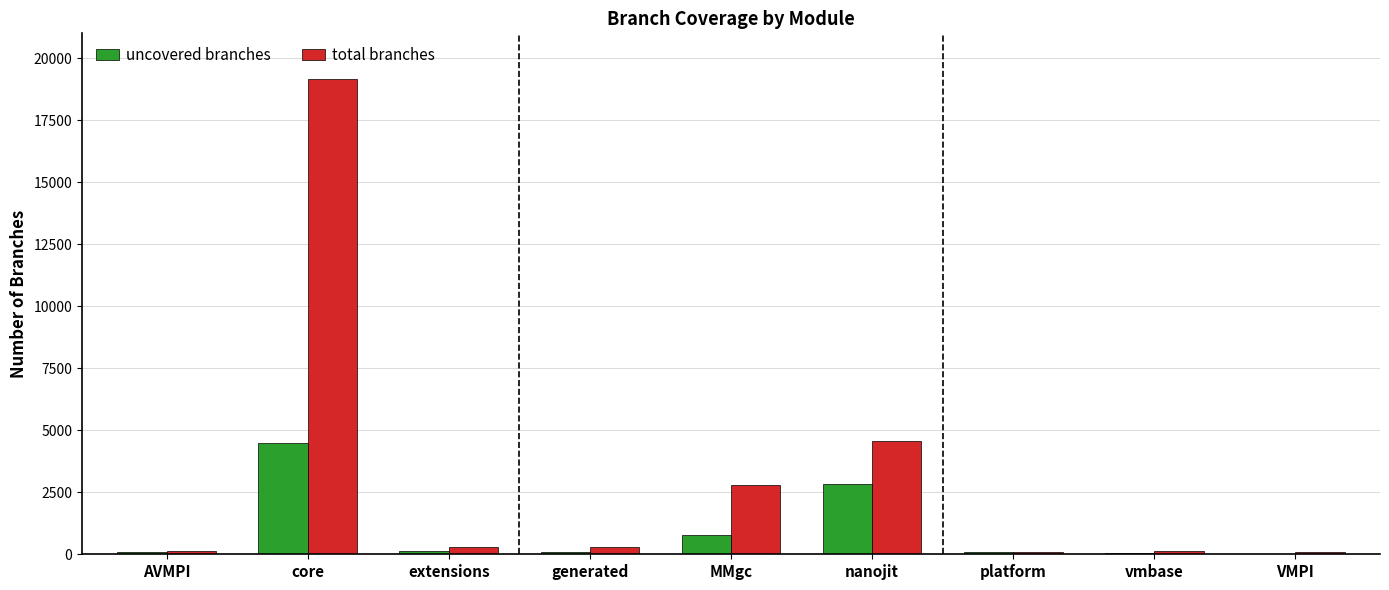

Between core and generated, which series saw the biggest shift?

total branches